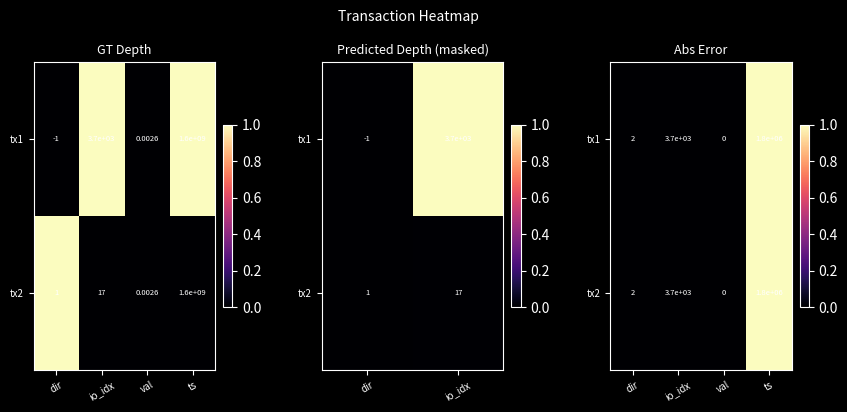

Is the value of tx1 at io_idx greater than the value of tx2 at dir?

Yes